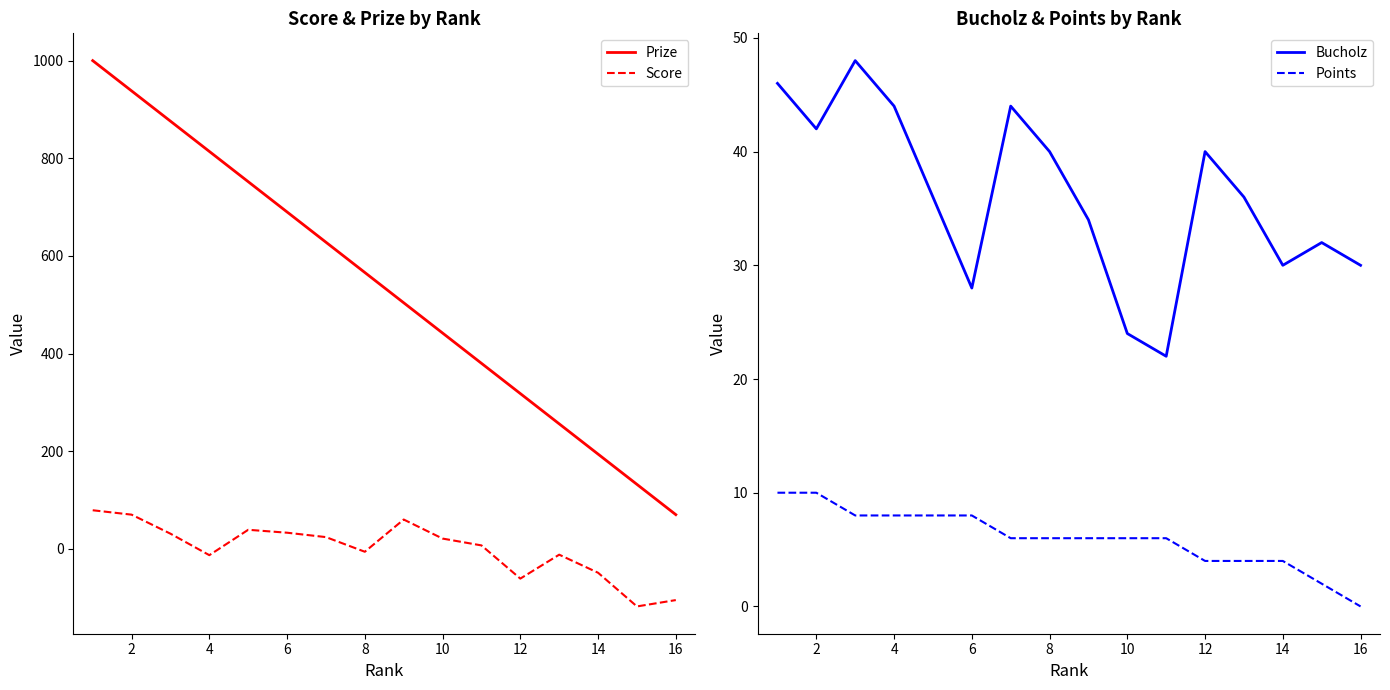

Where is the first local minimum for Bucholz?

2